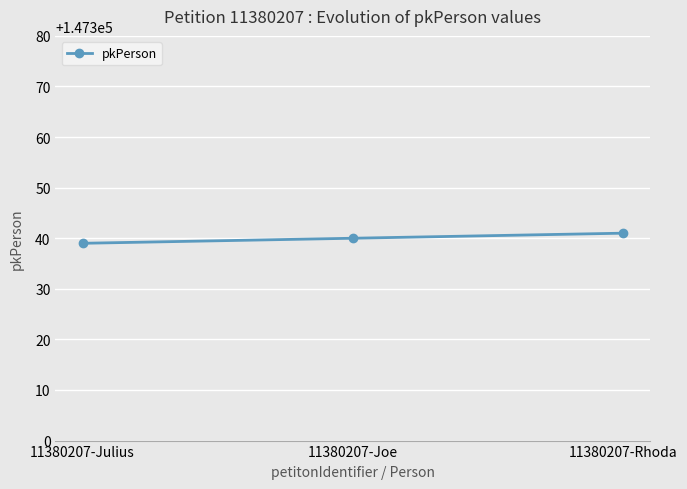

What is the sum of all values?

442020